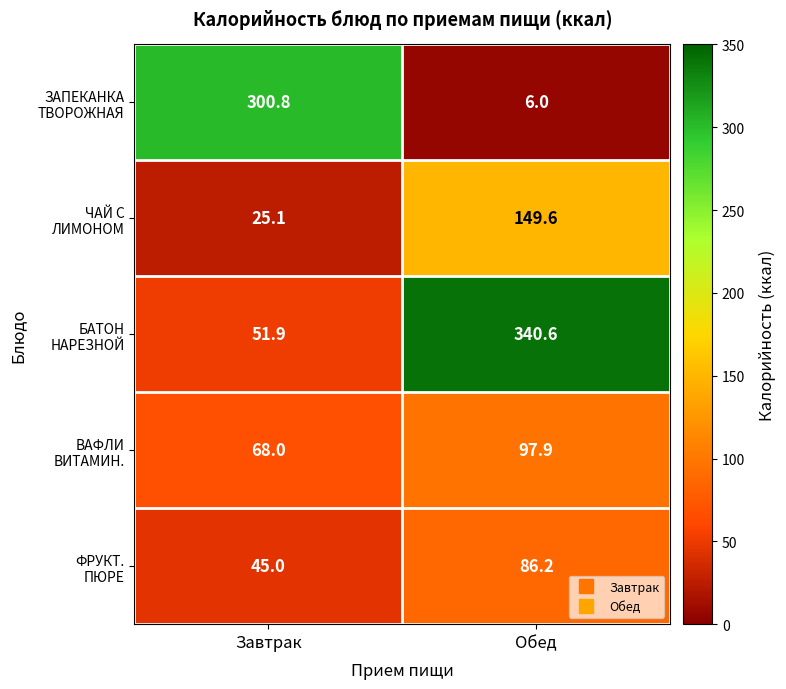

What is the smallest value displayed?

6.0